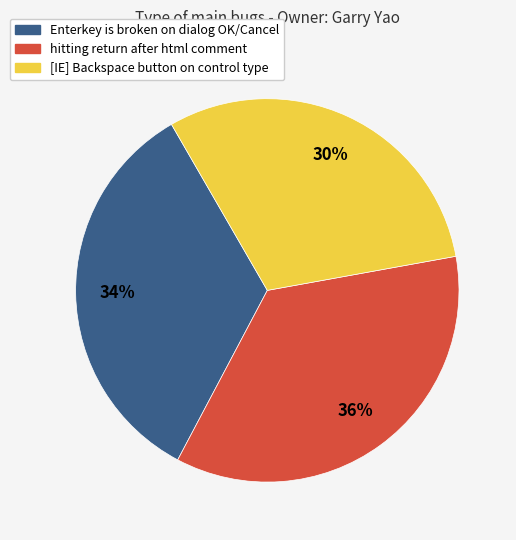

Is [IE] Backspace button on control type the majority of the pie?

No